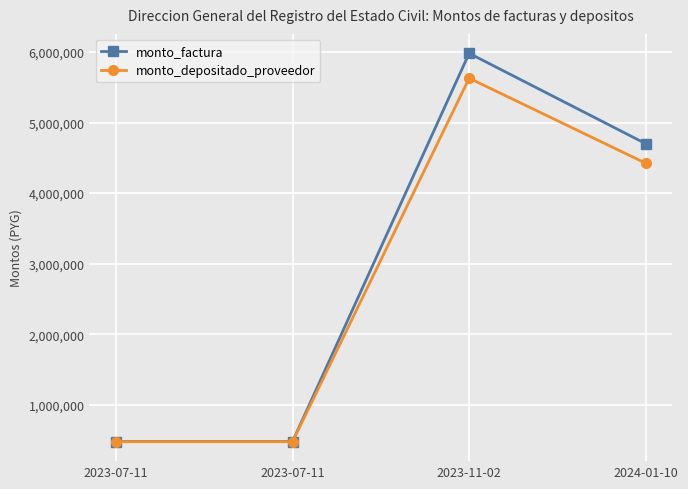

Which series has the largest total across all categories?

monto_factura